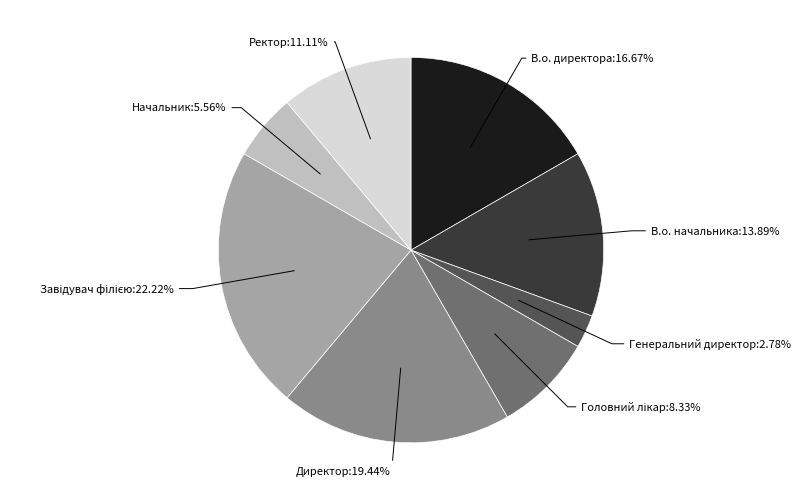

How many segments does this pie chart have?

8